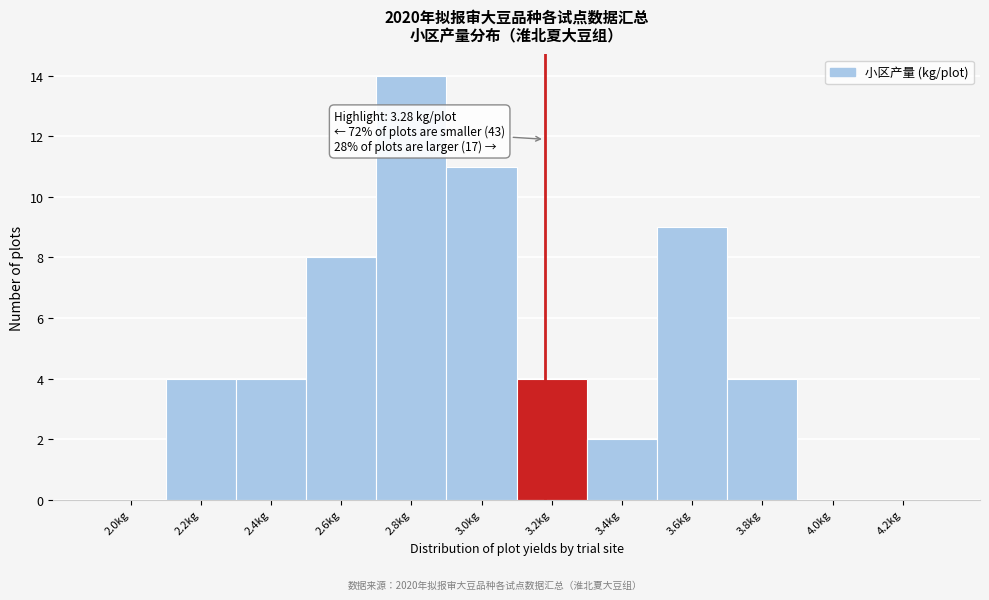

Reading left to right, transcribe all the data shown in this chart.

2.0kg=0	2.2kg=4	2.4kg=4	2.6kg=8	2.8kg=14	3.0kg=11	3.2kg=4	3.4kg=2	3.6kg=9	3.8kg=4	4.0kg=0	4.2kg=0